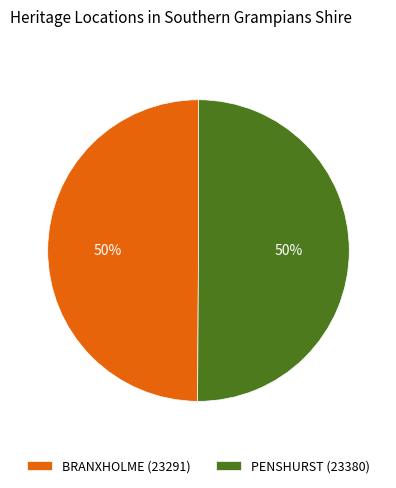

What is the ratio of the value at BRANXHOLME (23291) to the value at PENSHURST (23380)?

1.0